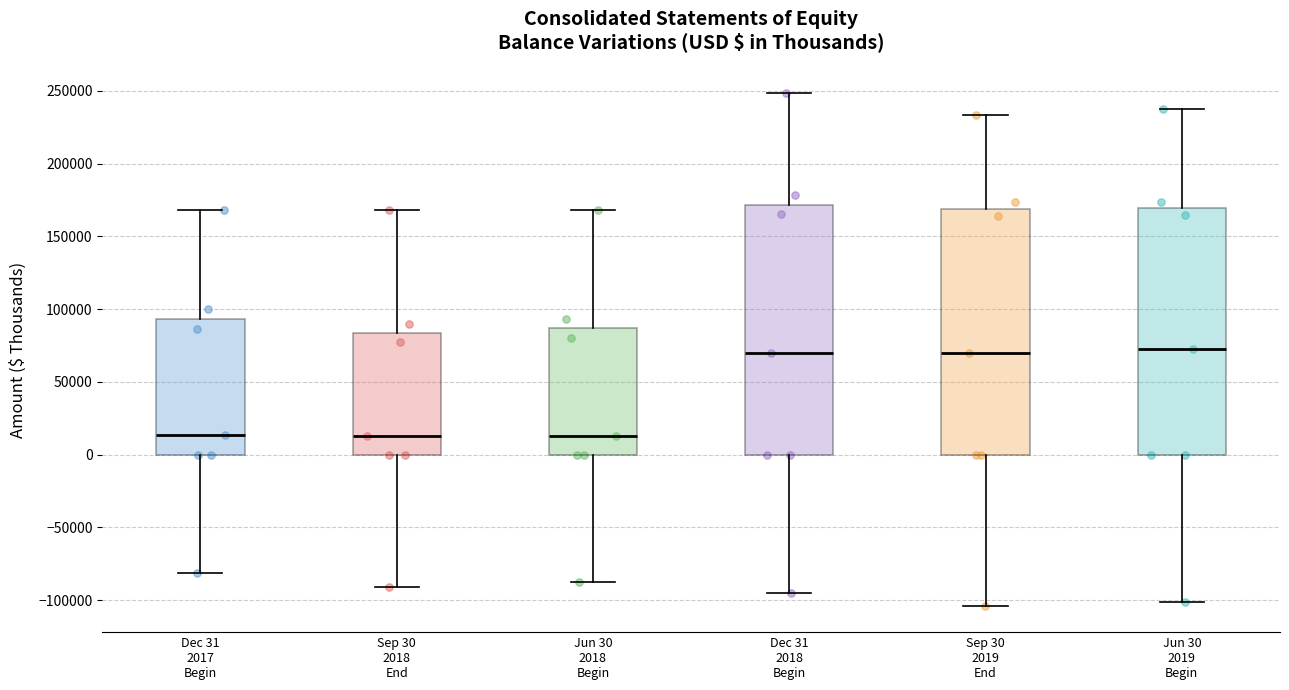

Reading left to right, transcribe this box plot: for each box, give where its median line is, the range the box spans, and where its two whiskers end, as read against the y-axis. The values are not printed on the chart, so give them approximately, as read against the axis.

Dec 31 2017 Begin: median 15000, box 0 to 95000, whiskers -80000 to 170000
Sep 30 2018 End: median 15000, box 0 to 85000, whiskers -90000 to 170000
Jun 30 2018 Begin: median 15000, box 0 to 85000, whiskers -85000 to 170000
Dec 31 2018 Begin: median 70000, box 0 to 170000, whiskers -95000 to 250000
Sep 30 2019 End: median 70000, box 0 to 170000, whiskers -105000 to 235000
Jun 30 2019 Begin: median 75000, box 0 to 170000, whiskers -100000 to 235000